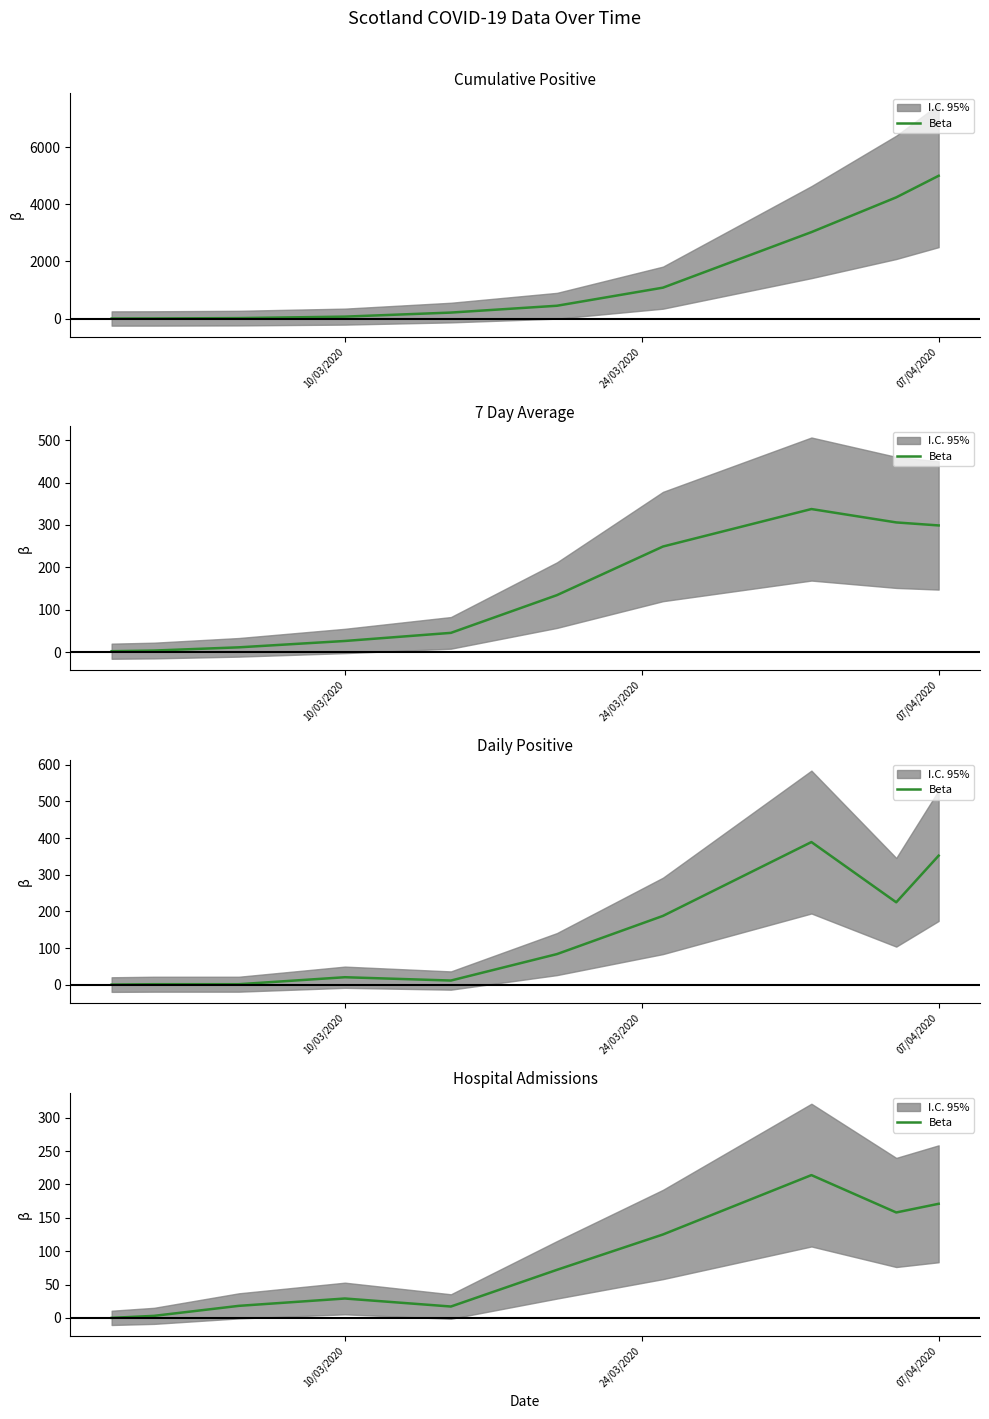

How many values exceed 72?

4